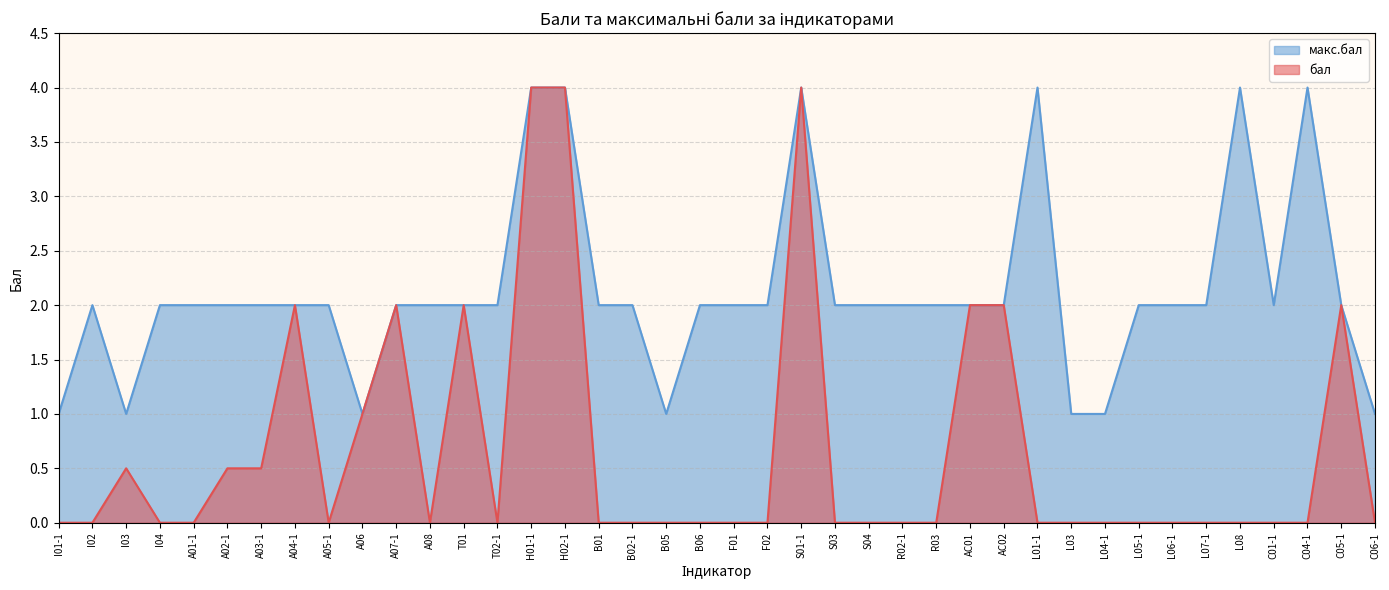

True or false: бал has a value of -2.2 at L03.

False